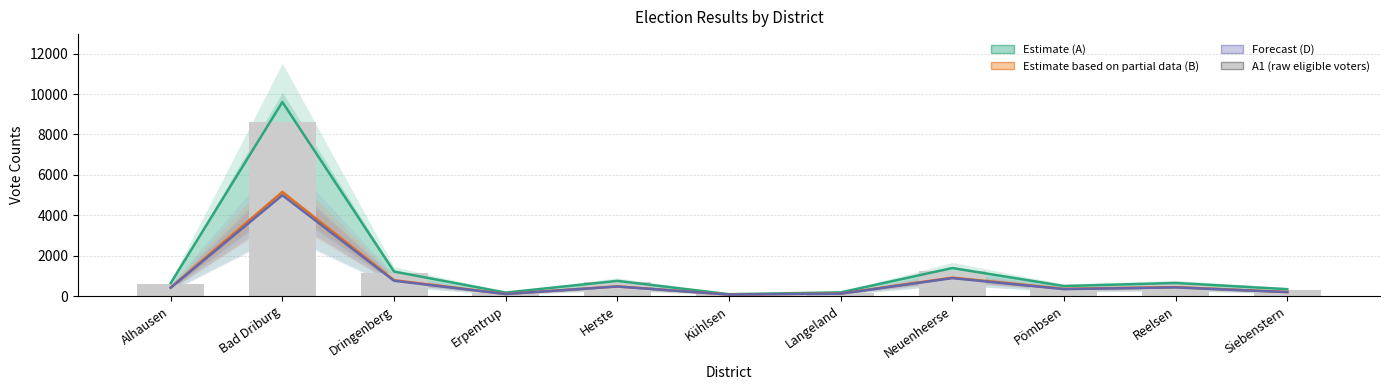

True or false: Estimate (A) has a value of 57 at Kühlsen.

False